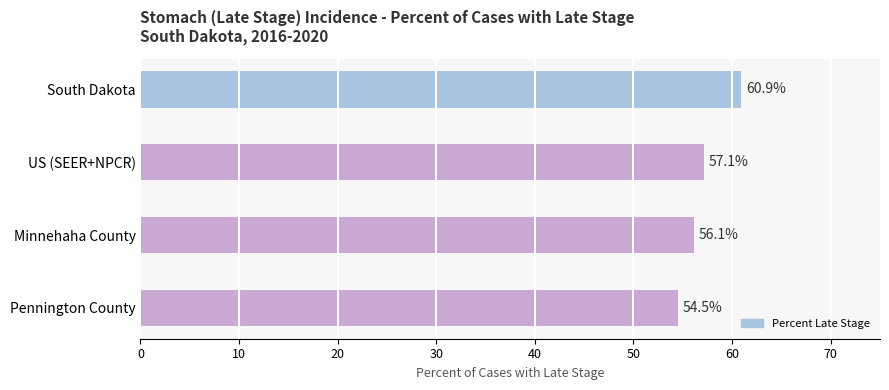

Between US (SEER+NPCR) and Pennington County, which is larger?

US (SEER+NPCR)